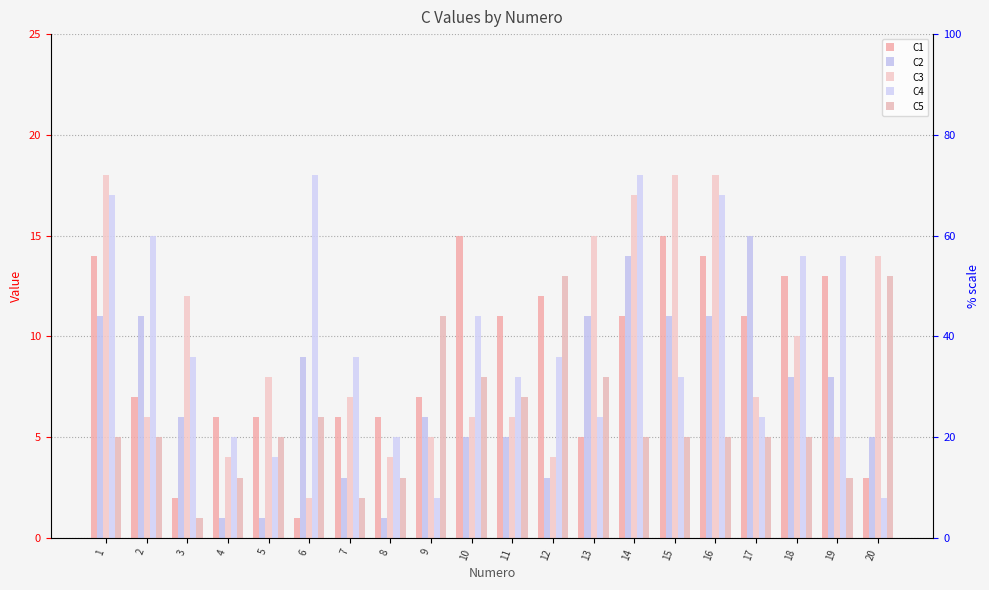

At which label does C3 reach its peak?

1